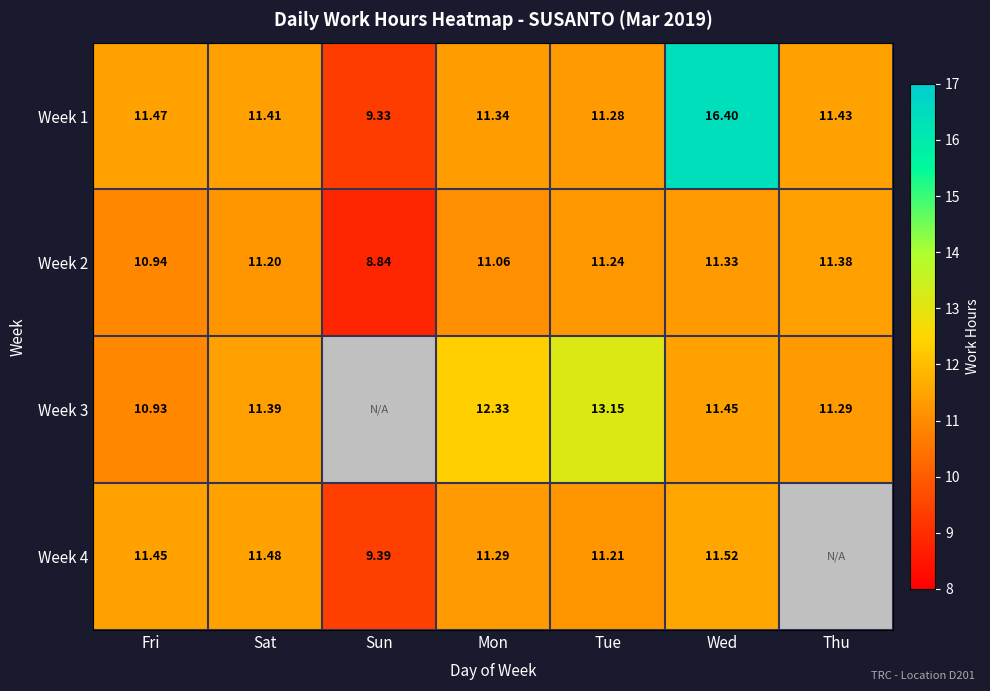

List the labels in order of Week 2 value, largest first.

Thu, Wed, Tue, Sat, Mon, Fri, Sun